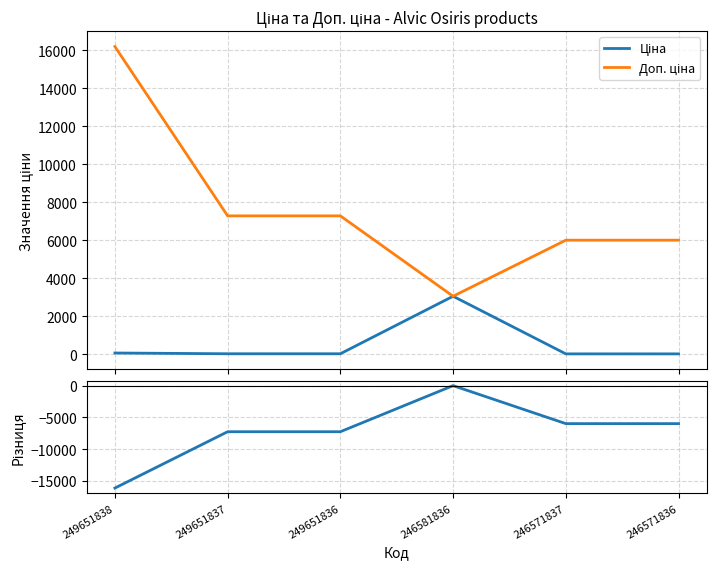

Reading left to right, transcribe all the data shown in this chart.

Ціна: 249651838=72.0	249651837=32.4	249651836=32.4	246581836=3059.7	246571837=26.7	246571836=26.7
Доп. ціна: 249651838=16200.0	249651837=7290.0	249651836=7290.0	246581836=3060.0	246571837=6010.0	246571836=6010.0
Різниця (Ціна - Доп. ціна): 249651838=-16128.0	249651837=-7257.6	249651836=-7257.6	246581836=-0.3	246571837=-5983.3	246571836=-5983.3